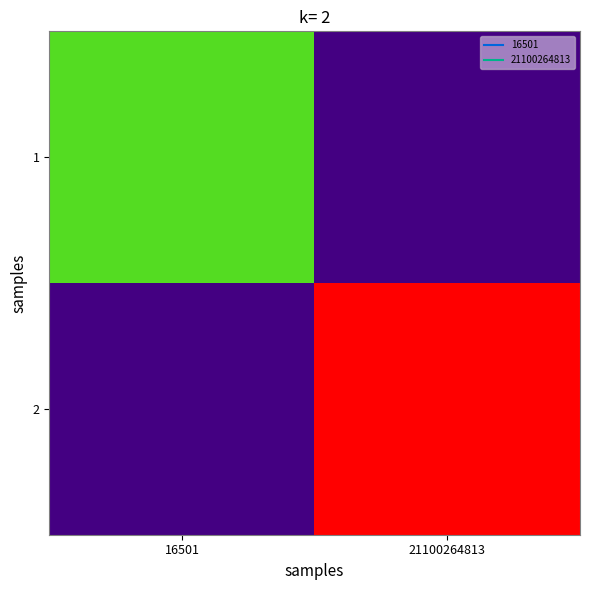

Reading right to left, list all the values displayed in this chart.

1: 21100264813=0	16501=6
2: 21100264813=9	16501=0